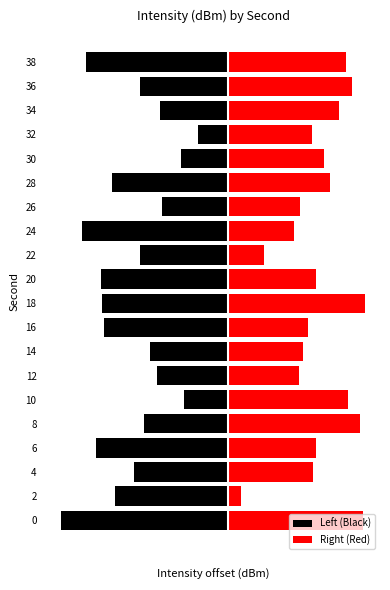

Reading left to right, what are all the values shown in this chart?

Left (Black): -8.6	-5.9	-4.8	-6.8	-4.3	-2.2	-3.7	-4.0	-6.4	-6.5	-6.6	-4.5	-7.6	-3.4	-6.0	-2.4	-1.5	-3.5	-4.5	-7.3
Right (Red): 7.0	0.7	4.4	4.6	6.9	6.2	3.7	3.9	4.2	7.1	4.6	1.9	3.4	3.8	5.3	5.0	4.4	5.8	6.4	6.2